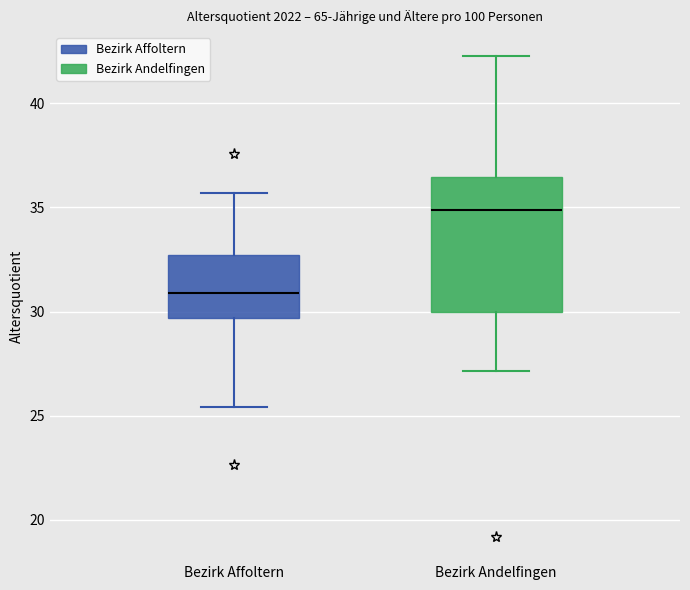

Comparing the boxes themselves (not the whiskers), which one is the tallest?

Bezirk Andelfingen